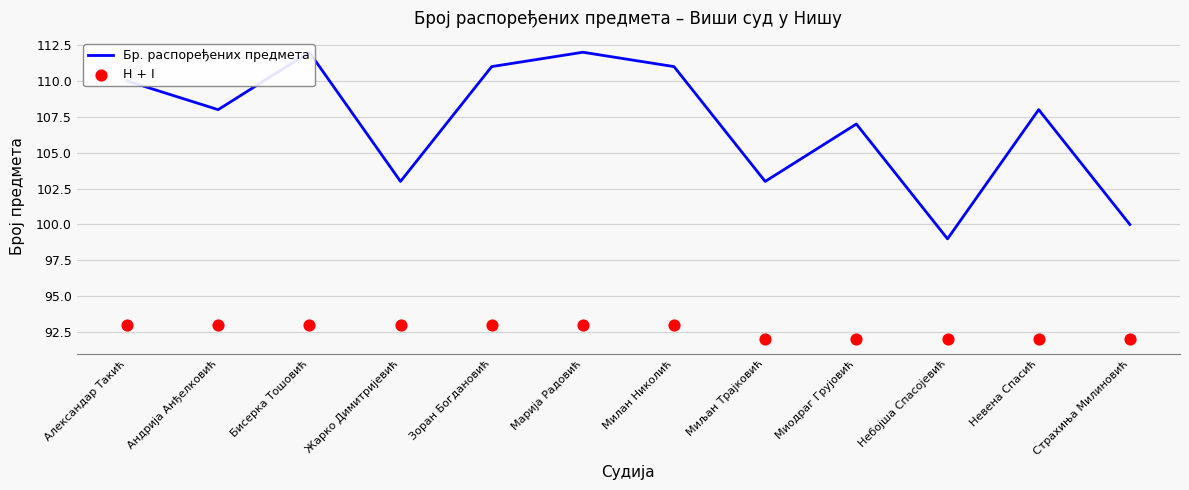

Which series contains the highest Y value?

Бр. распоређених предмета